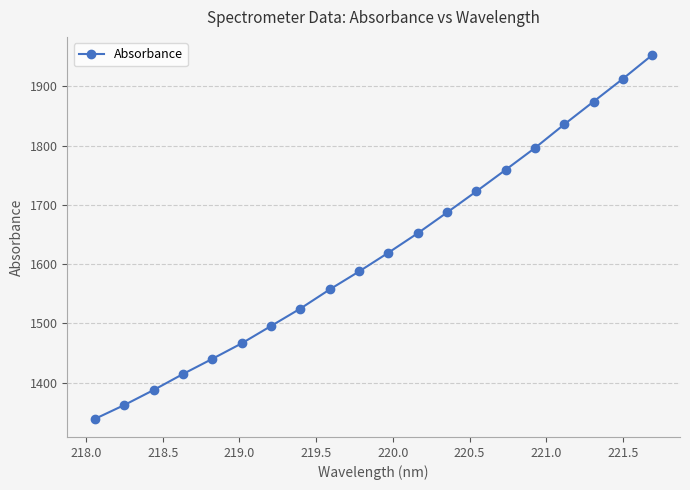

What is the difference between the maximum and minimum values?

613.7